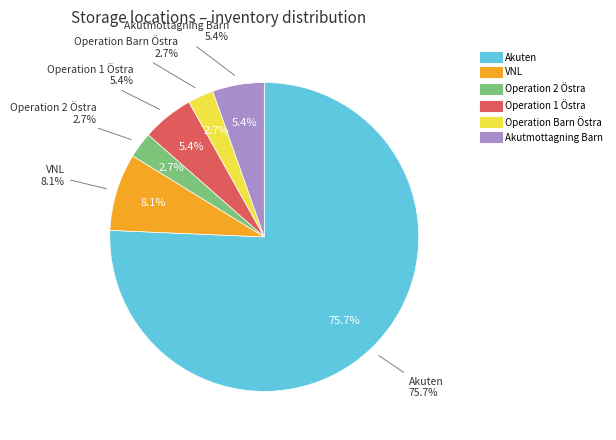

To the nearest percent, what percentage of the pie is Operation Barn Östra?

3%